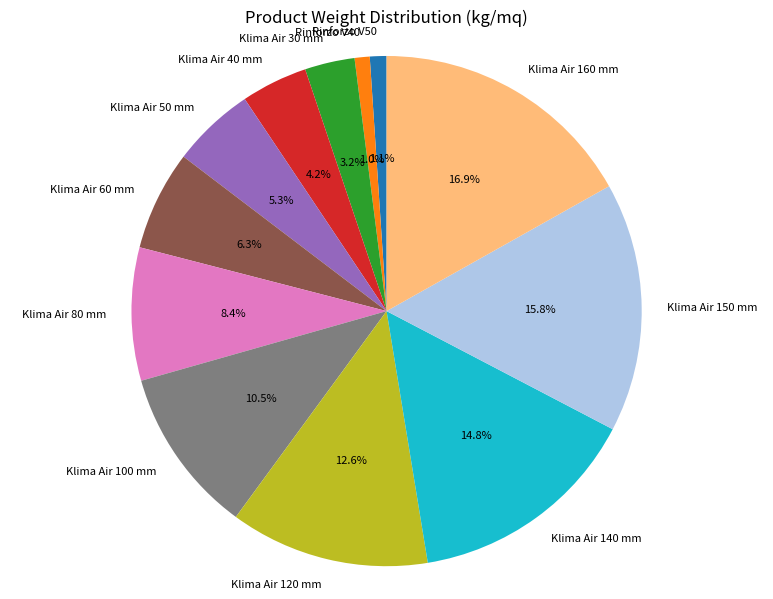

How many segments does this pie chart have?

12